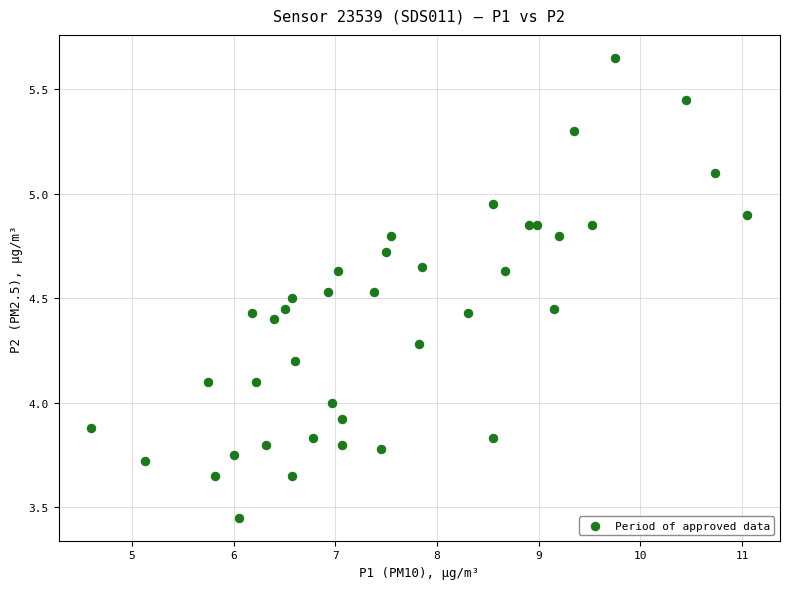

What is the range of Y values (max minus min)?

2.2